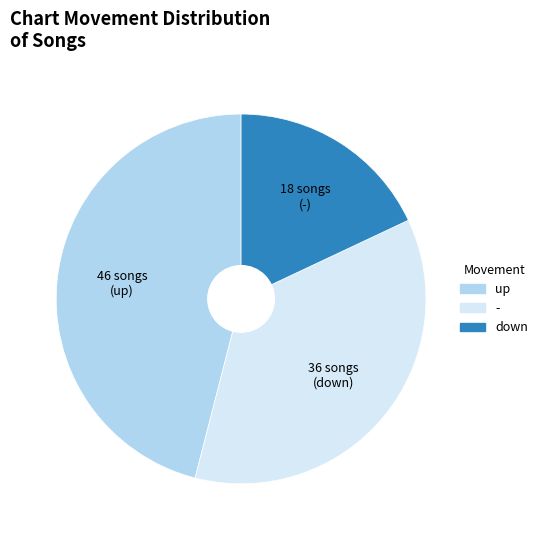

Is there a majority slice in this chart?

No